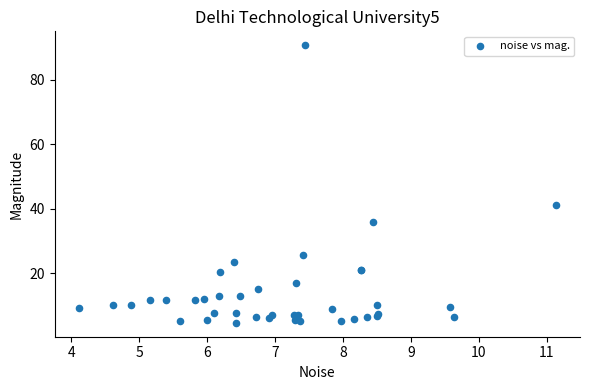

What Y value in the scatter plot is closest to 47?

41.2